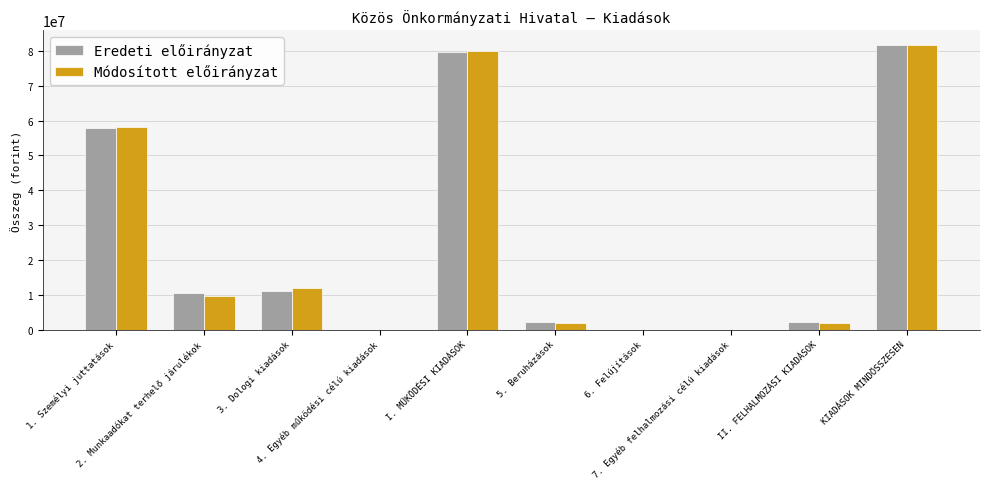

What is the sum of all Eredeti előirányzat values?

245415000